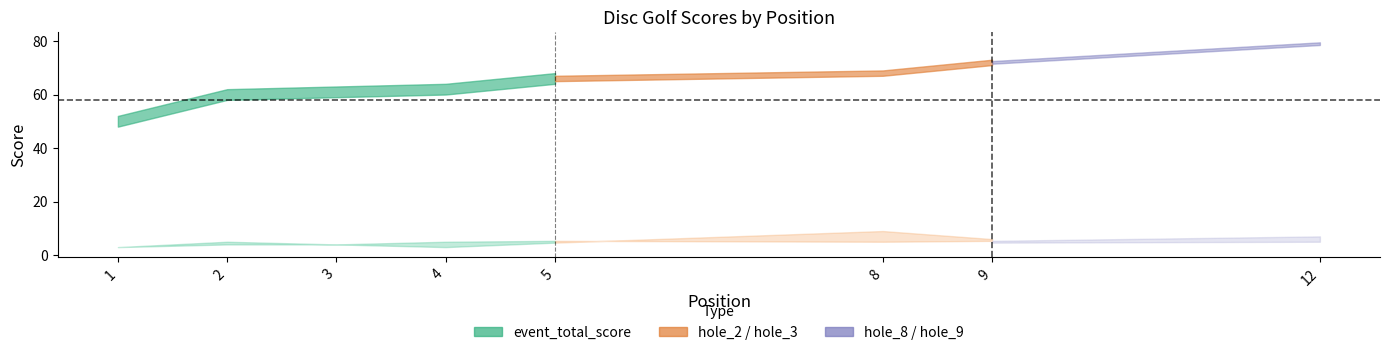

Read the hole_2 value at 5.

5